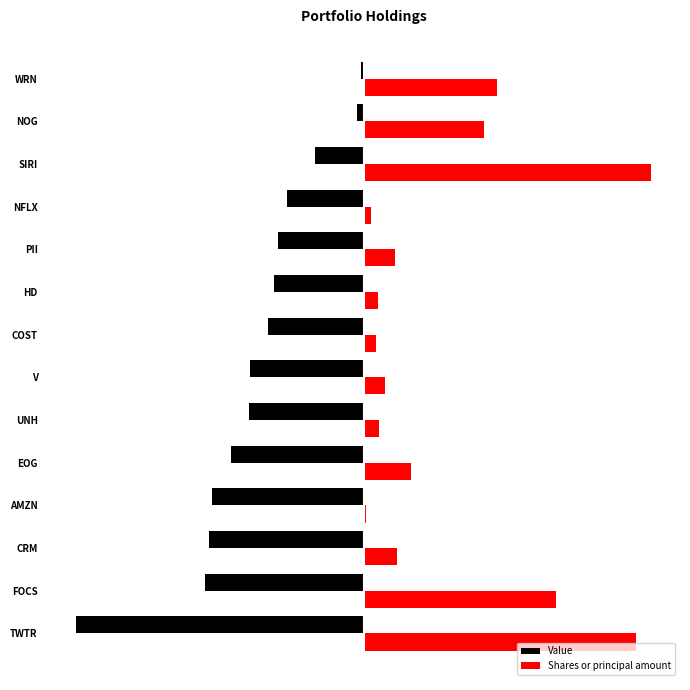

Reading right to left, list all the values displayed in this chart.

Value: -7000.0	-19000.0	-134000.0	-210000.0	-237000.0	-248000.0	-264000.0	-314000.0	-315000.0	-365000.0	-417000.0	-425000.0	-438000.0	-791000.0
Shares or principal amount: 366819.0	330616.5	791000.0	18911.3	85960.3	39475.6	33061.7	59808.5	42616.5	129601.7	7273.6	92572.6	530077.5	748945.6